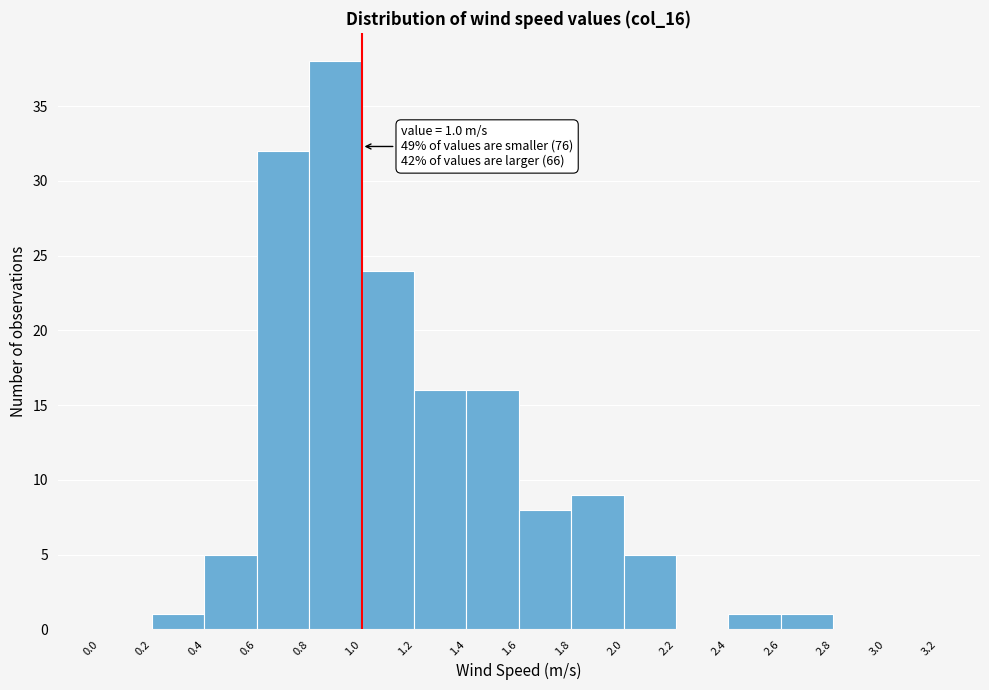

Which range on the x-axis has the tallest bar?

0.8 to 1.0